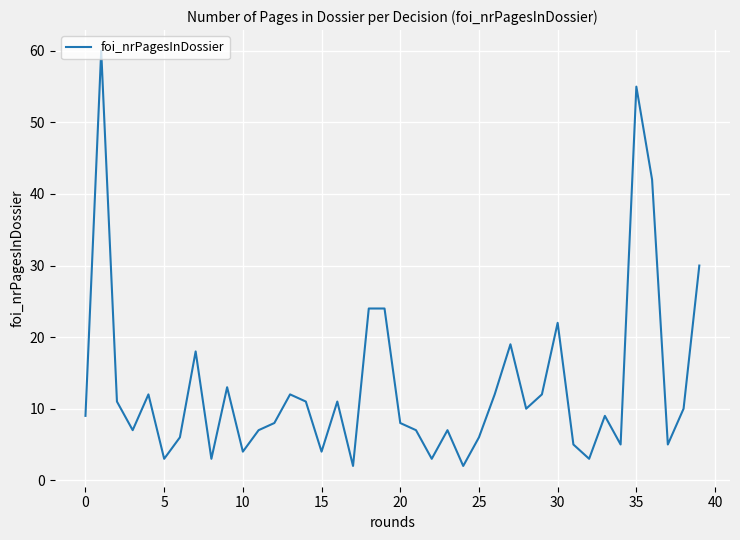

What is the maximum value shown in the chart?

60